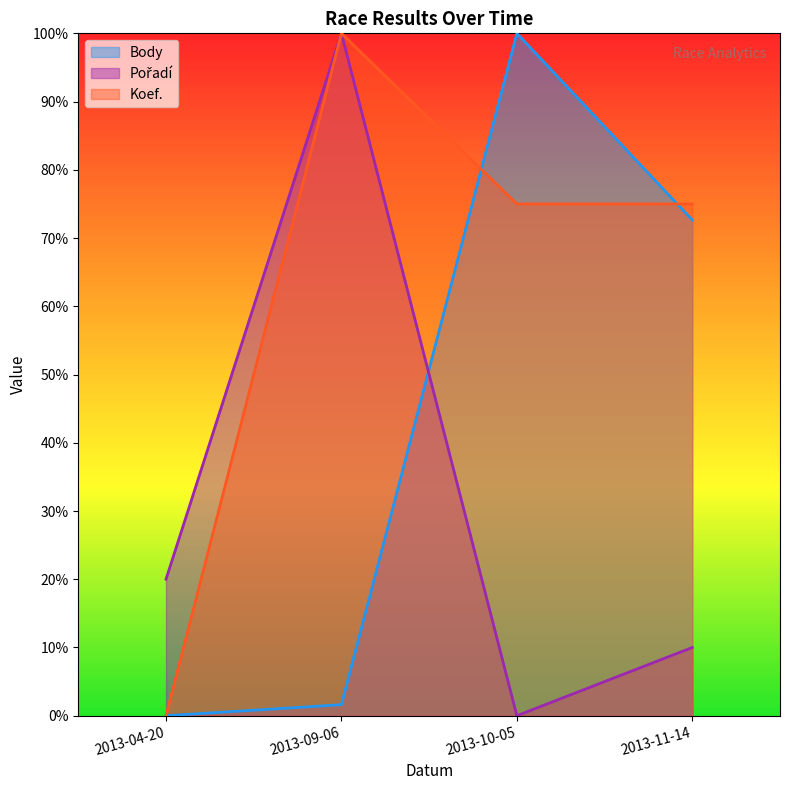

Which category has the lowest value in the Koef. series?

2013-04-20